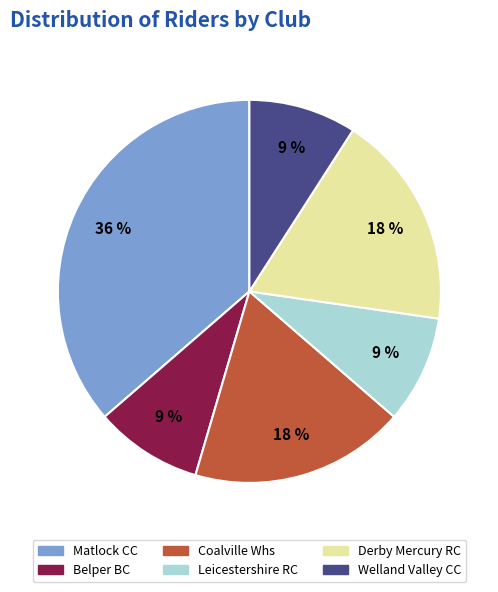

Does Welland Valley CC represent more than half of the total?

No